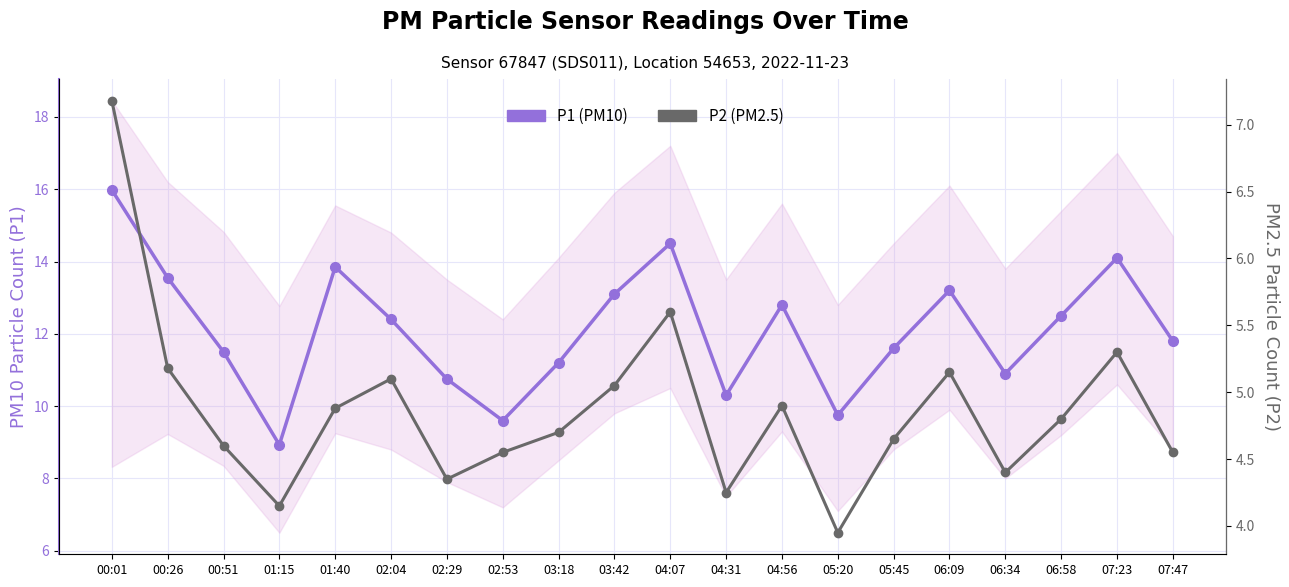

What is the total value across all series at 00:26?

18.7